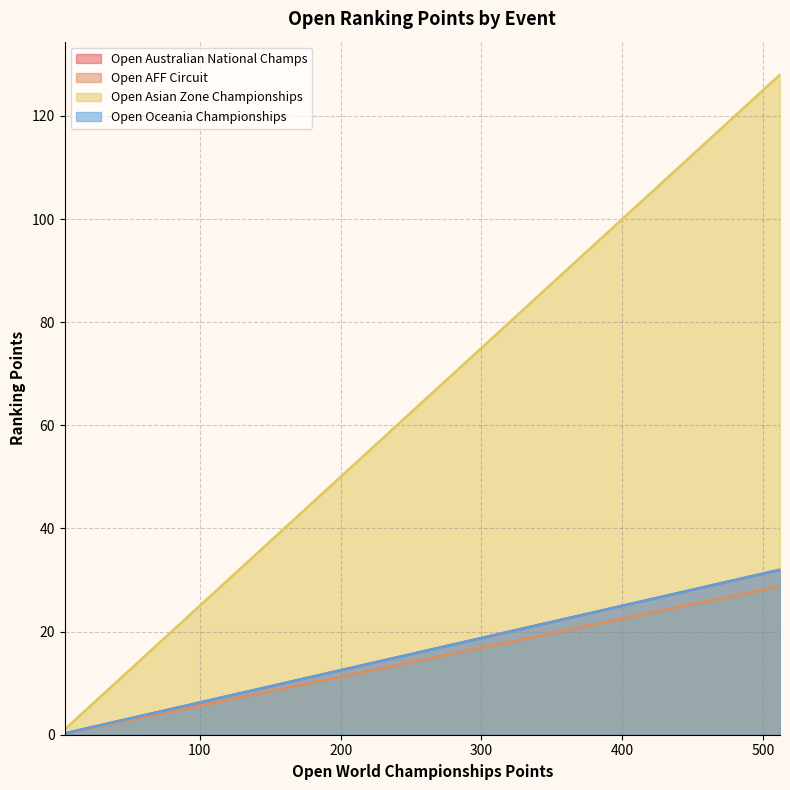

What is the minimum value shown in the chart?

0.2